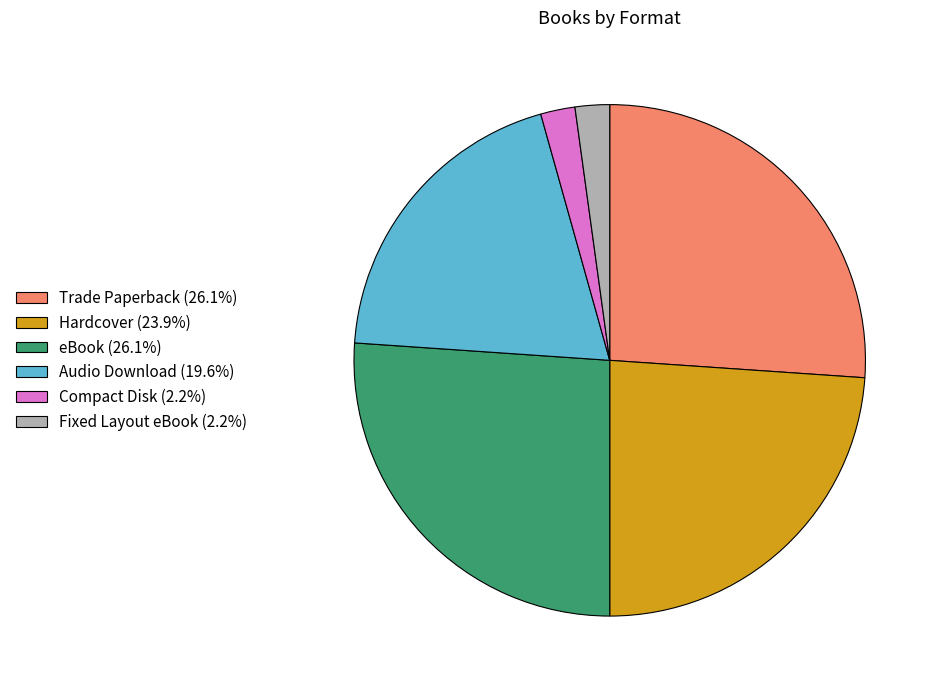

Does any single category account for the majority?

No